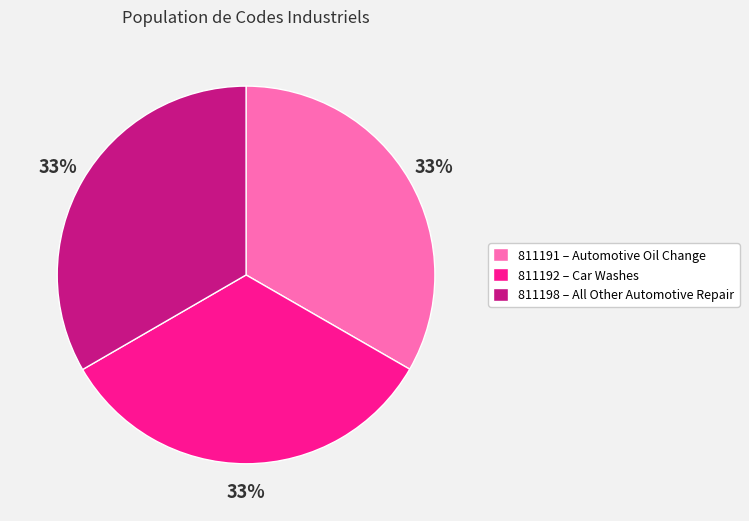

Combined, do 811191 – Automotive Oil Change and 811198 – All Other Automotive Repair account for over 50%?

Yes